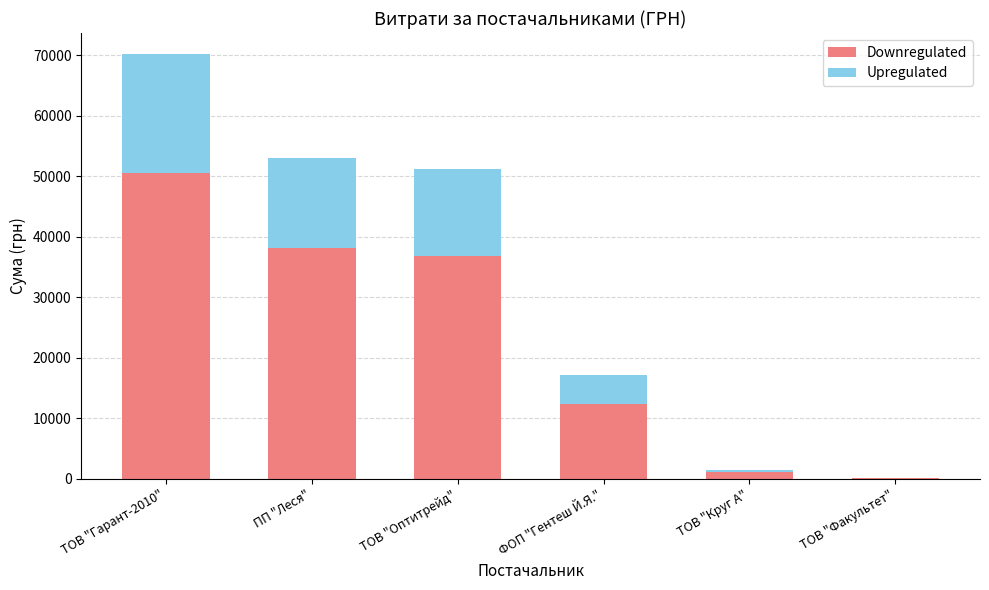

Are the bars horizontal?

No